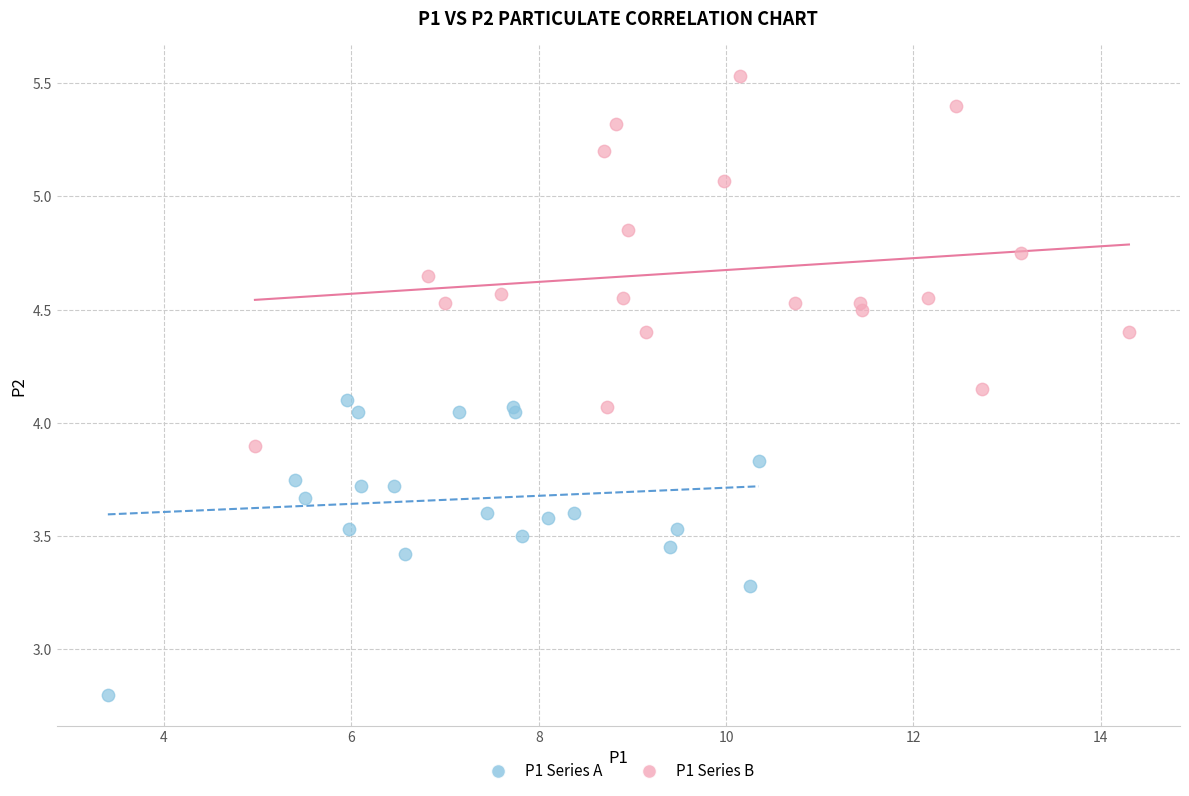

What are all the series names shown in the legend?

P1 Series A, P1 Series B